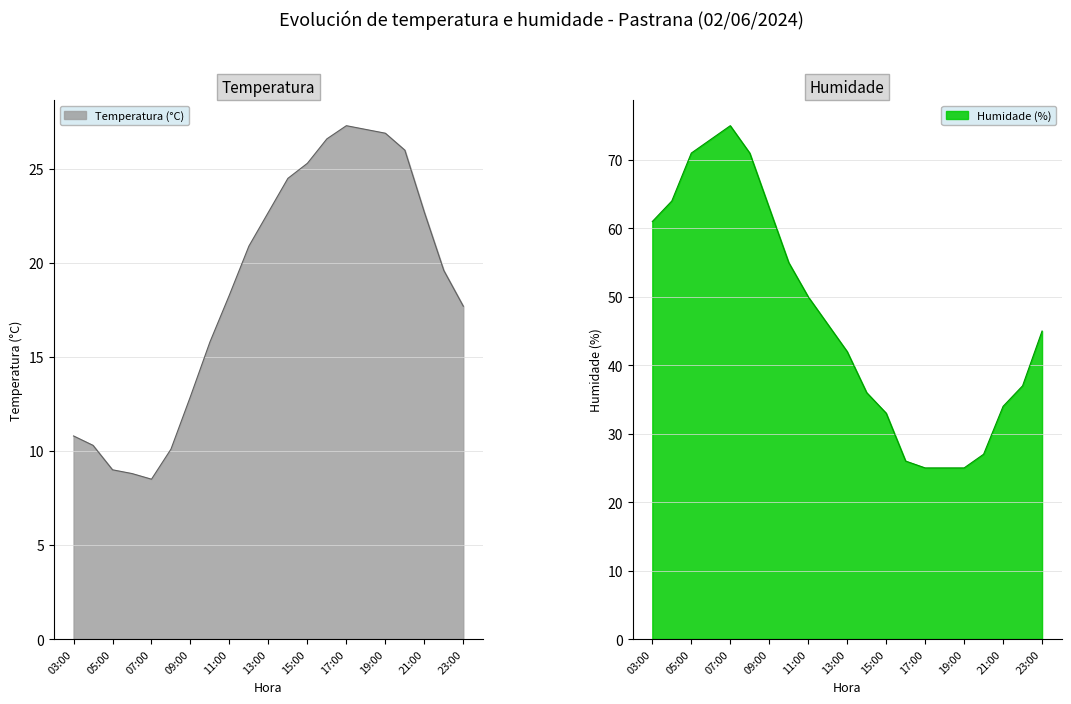

Where is the first local minimum for Temperatura (°C)?

07:00